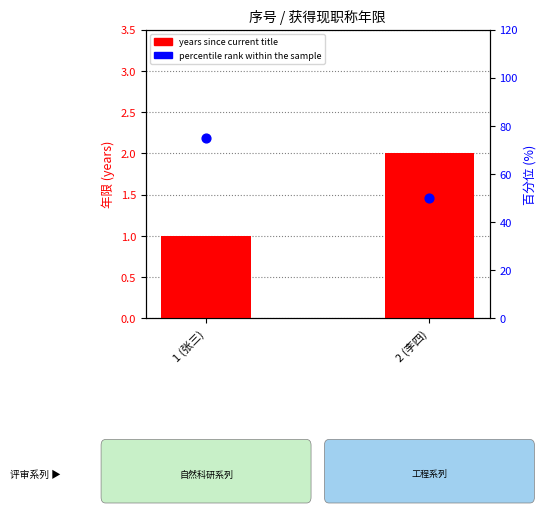

What is the total value across all series at 2 (李四)?

52